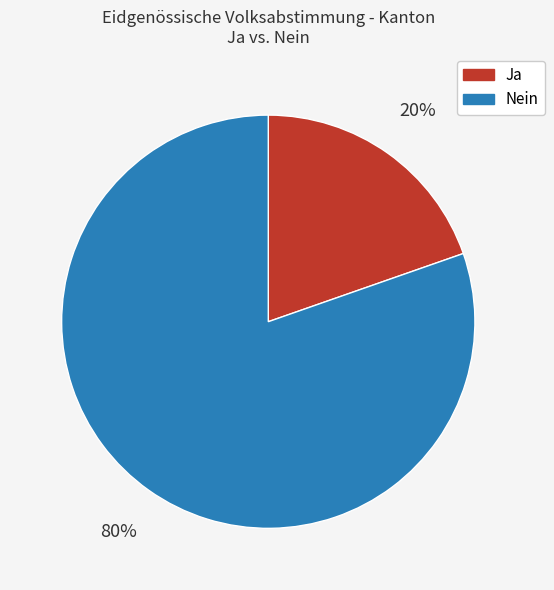

What is the smallest slice in the pie chart?

Ja